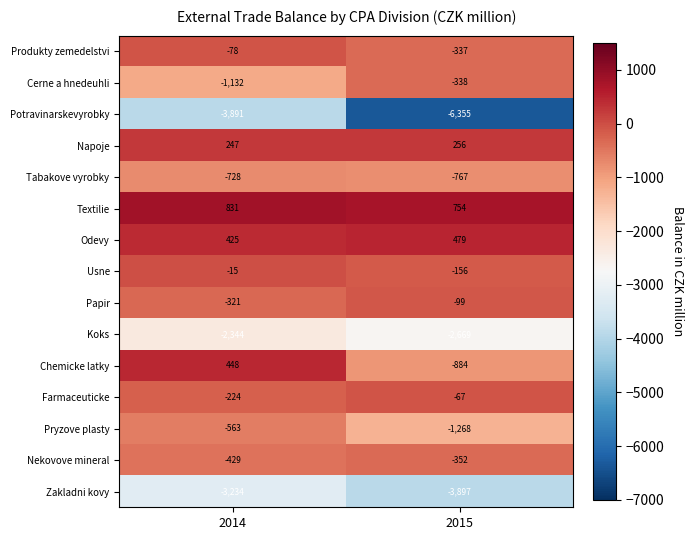

Which series has the largest range (max minus min)?

Potravinarskevyrobky